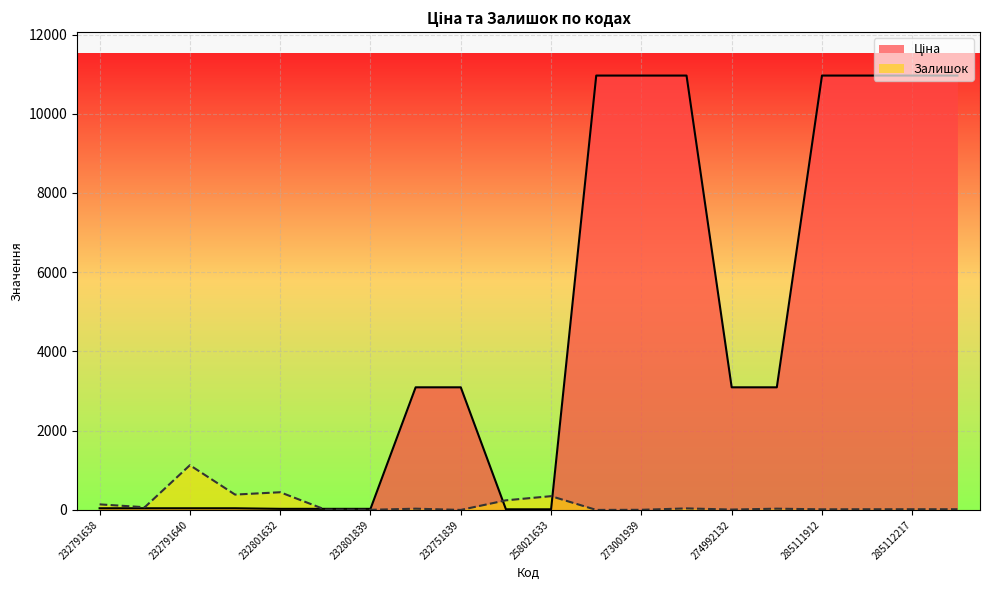

What is the difference between the maximum and second lowest values in the Ціна series?

10948.8